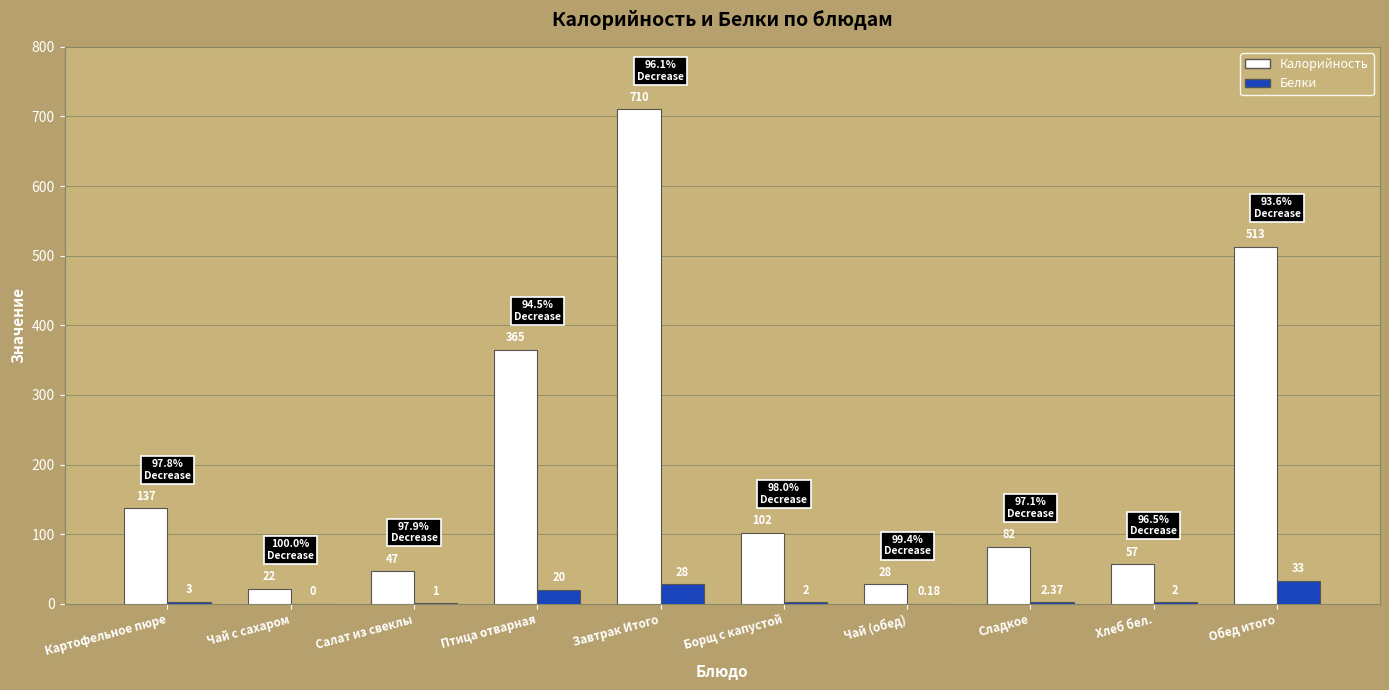

Which category has the highest value in the Калорийность series?

Завтрак Итого